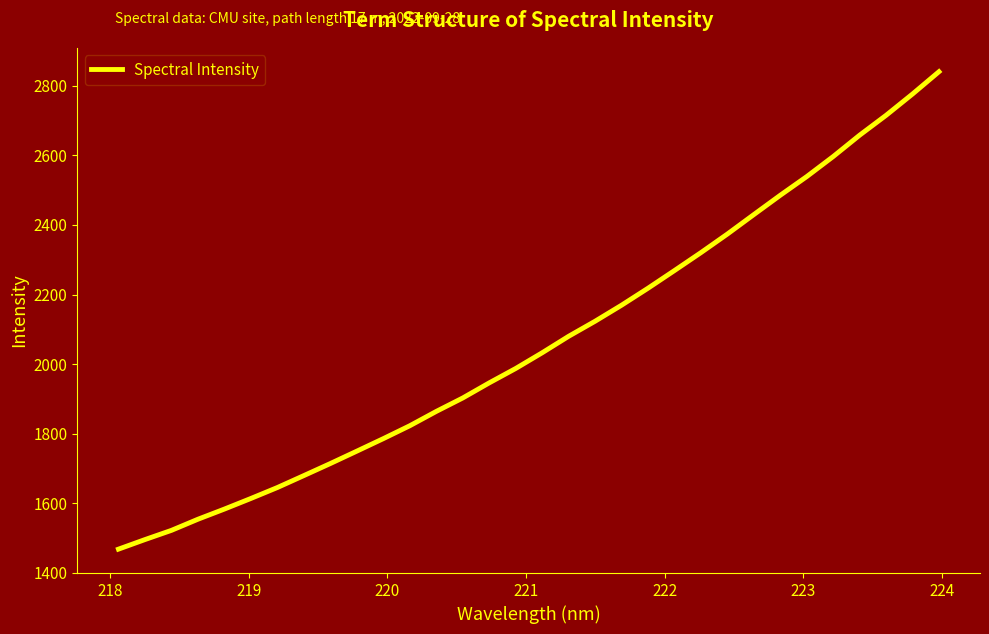

What is the maximum value shown in the chart?

2840.6